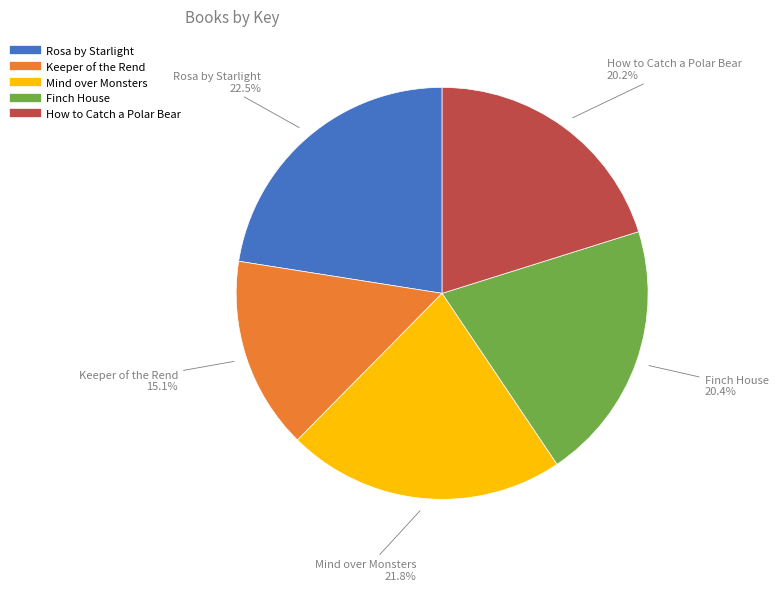

To the nearest percent, what percentage of the pie is How to Catch a Polar Bear?

20%